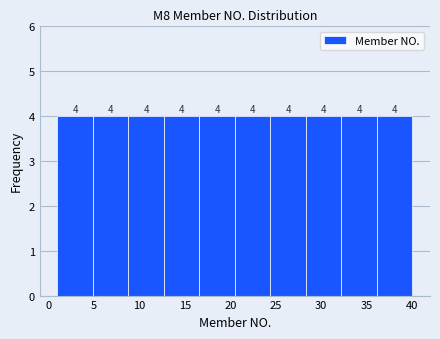

How tall is the bar that spans 8.8 to 12.7 on the x-axis? The bar edges are not printed on the chart, so give them approximately, as read against the axis.

4